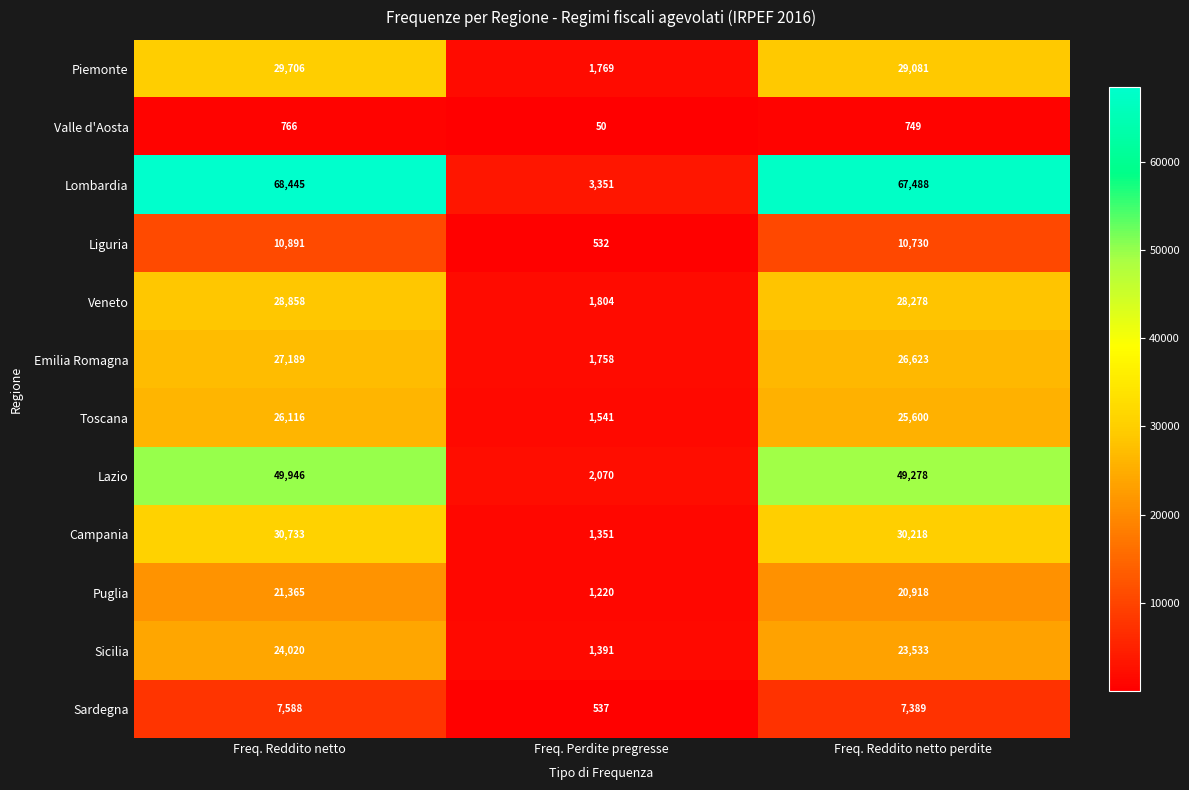

At which category is the sum across all series the highest?

Freq. Reddito netto